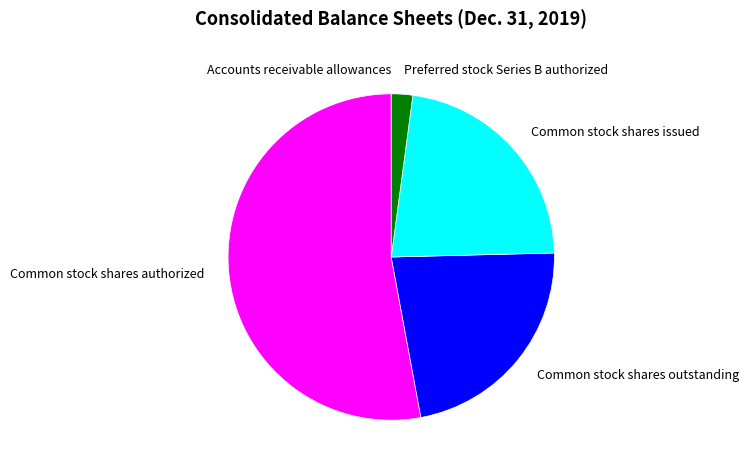

What is the largest slice in the pie chart?

Common stock shares authorized